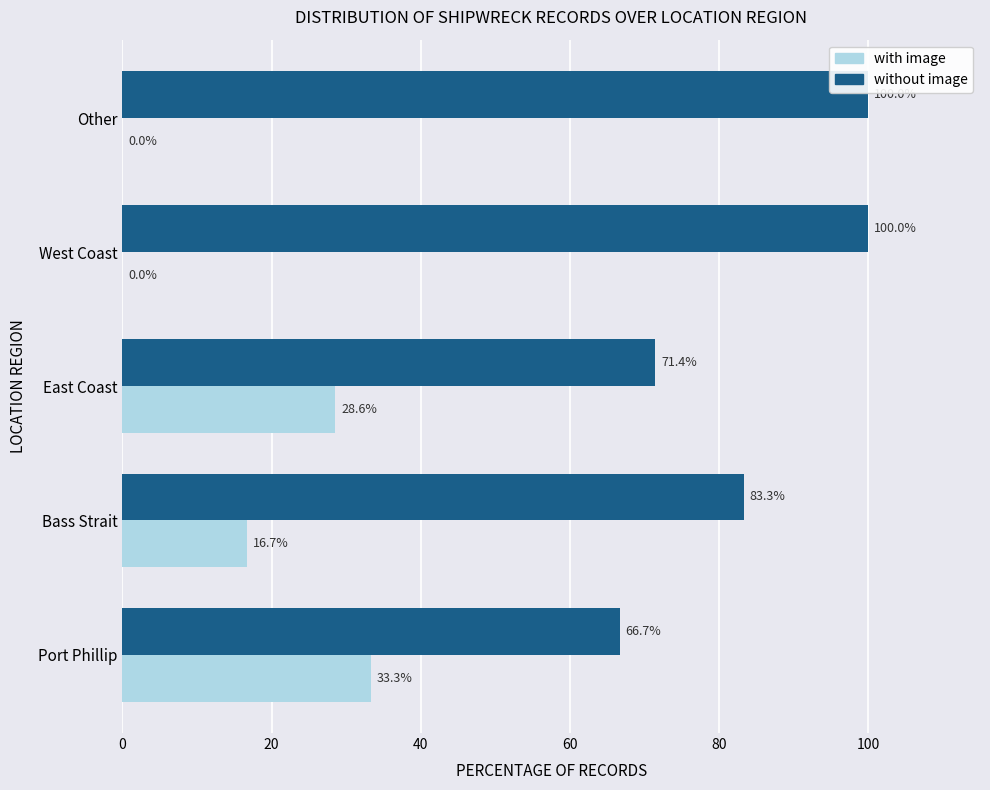

What is the sum of the with image values at East Coast and West Coast?

28.6